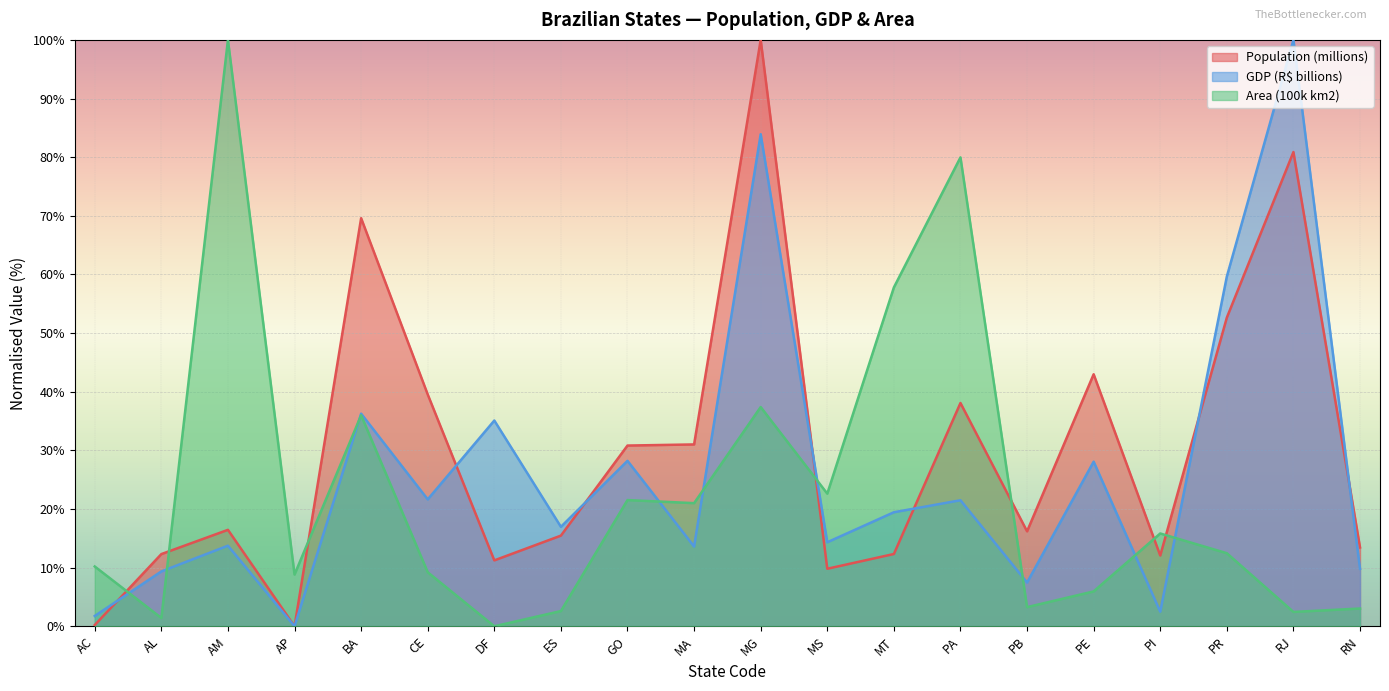

Is it true that GDP (R$ billions) equals 7.5 at PB?

True